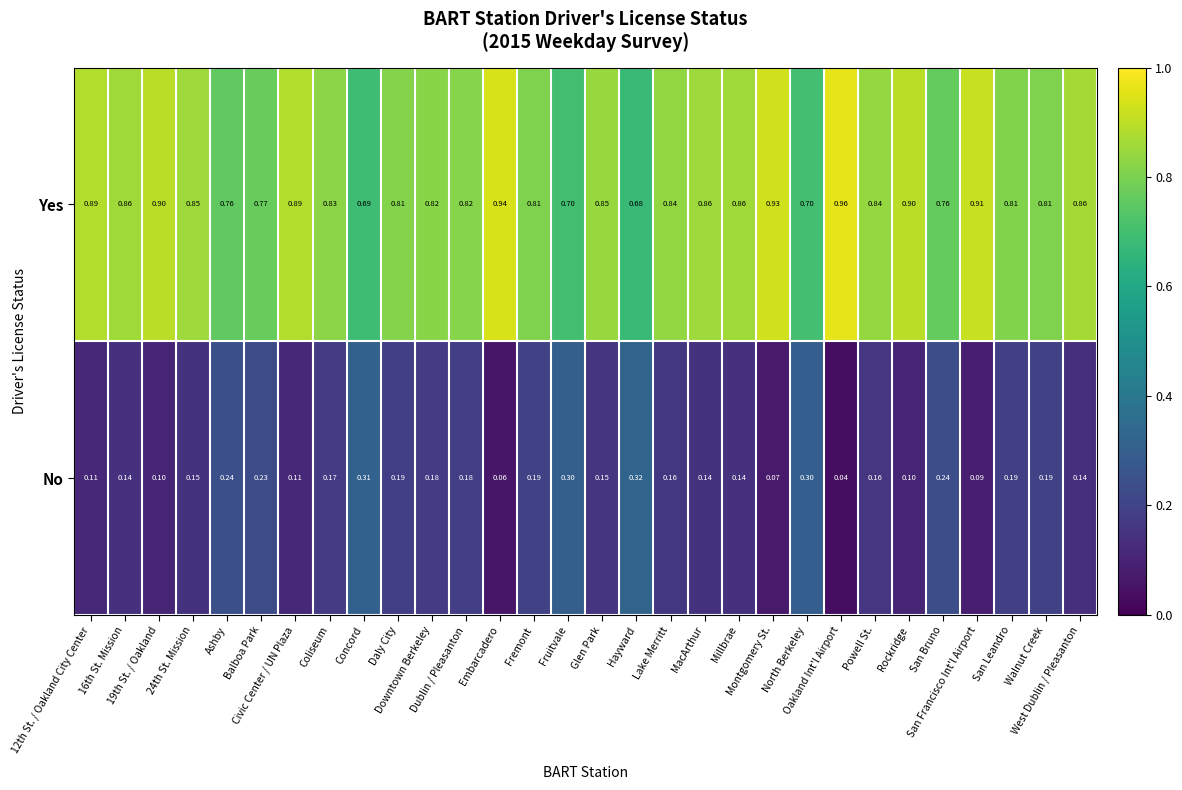

List the series in order of their peak value, highest first.

Yes, No